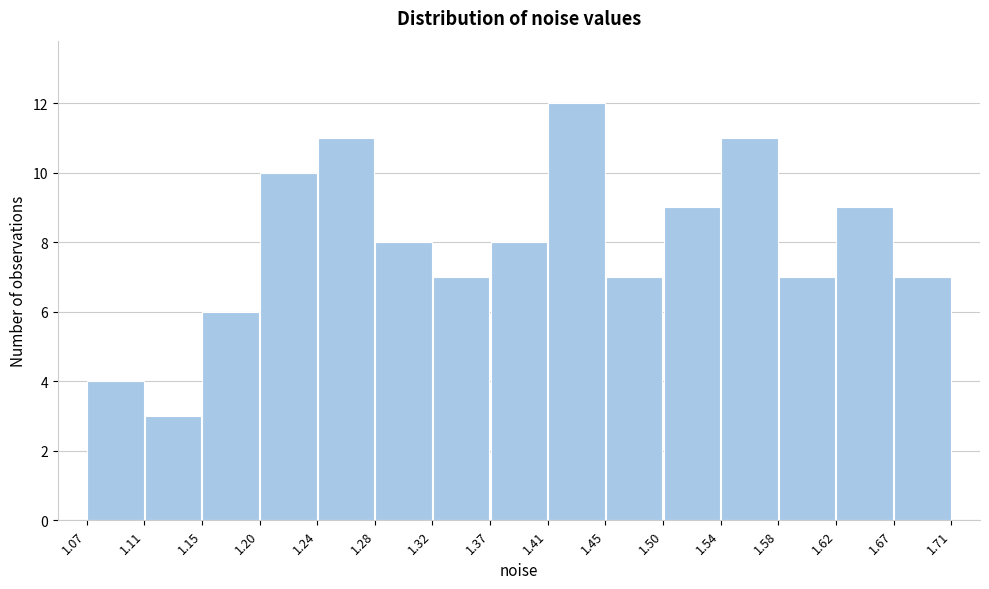

Over which range of the x-axis is the bar tallest?

1.41 to 1.45